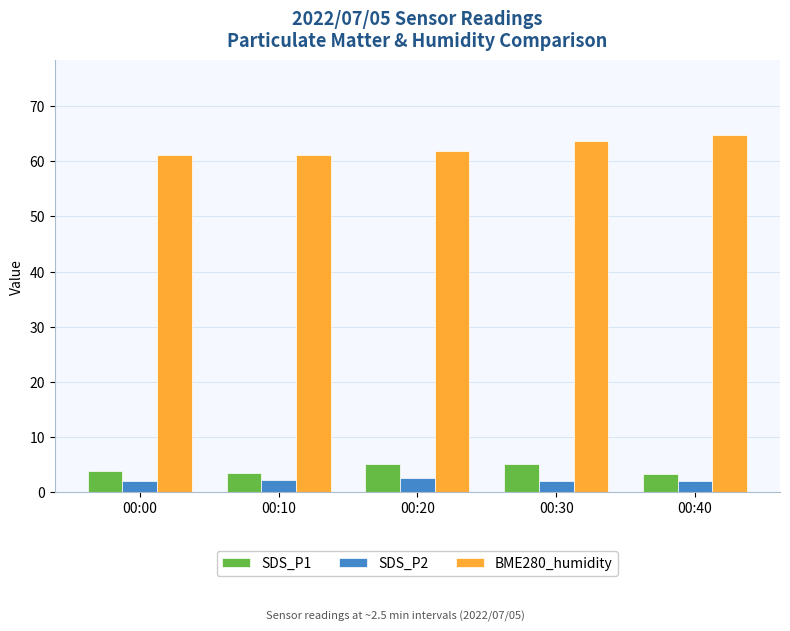

The SDS_P1 series shows 3.5 at 00:10. True or false?

True